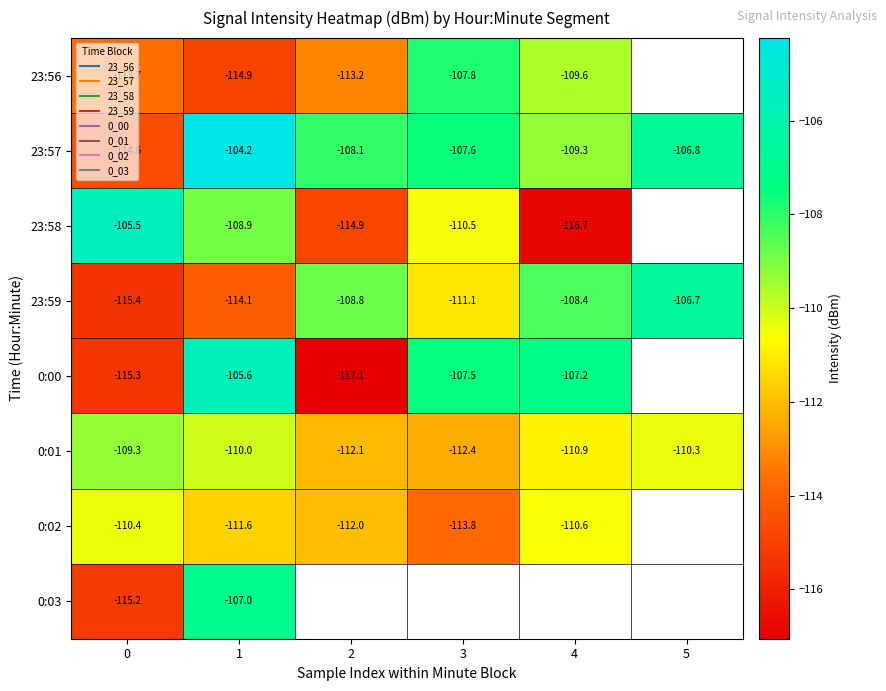

How many values in the 0:00 series are below -107?

4